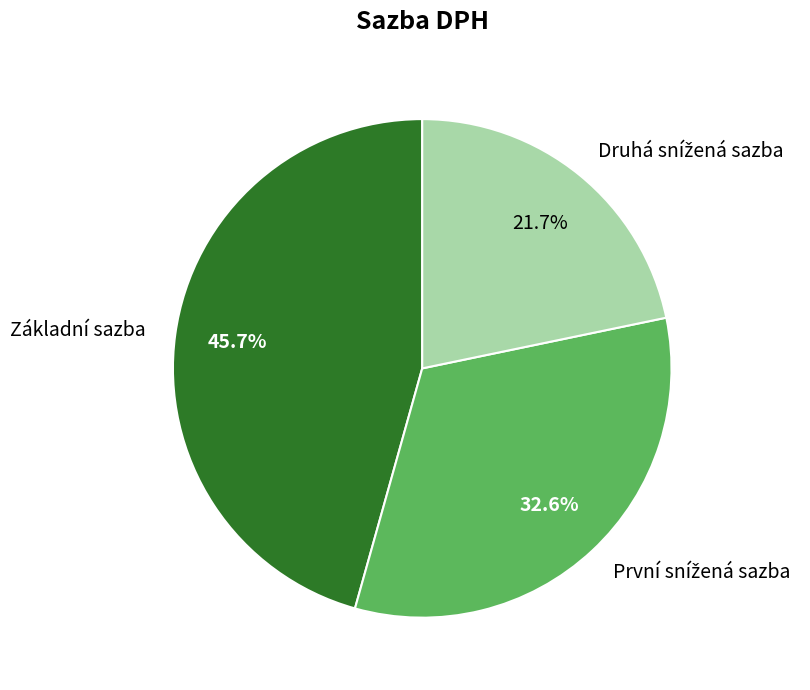

Does Základní sazba account for over 50% of the chart?

No